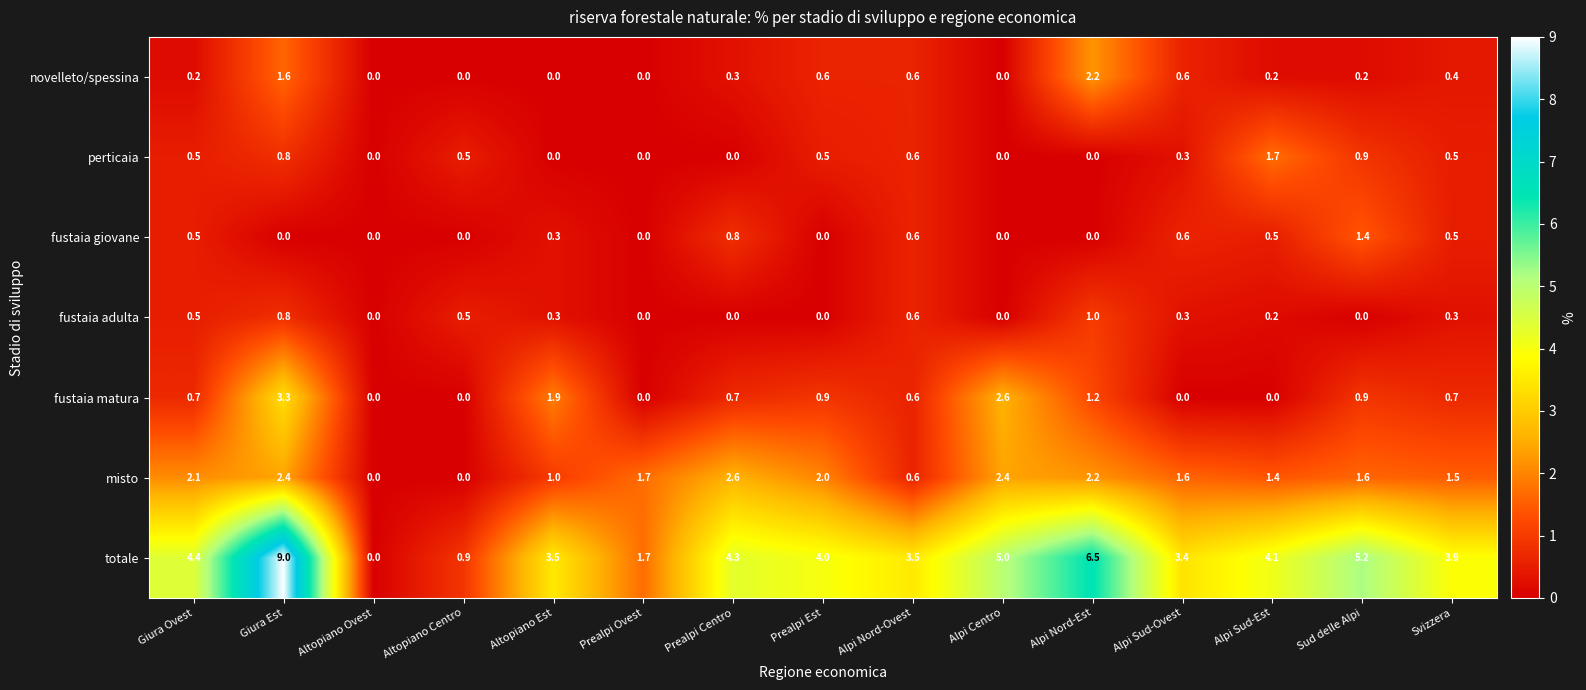

Between Alpi Sud-Ovest and Alpi Sud-Est, which series saw the biggest shift?

perticaia